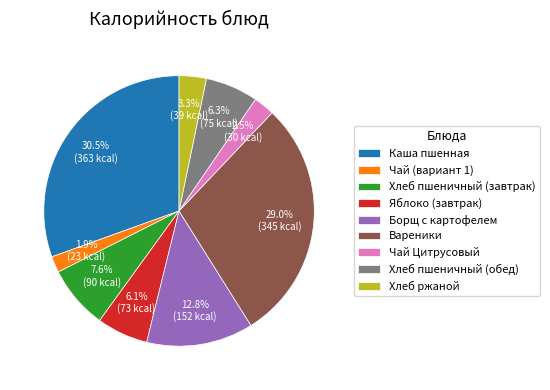

To the nearest percent, what percentage of the pie is Чай (вариант 1)?

2%